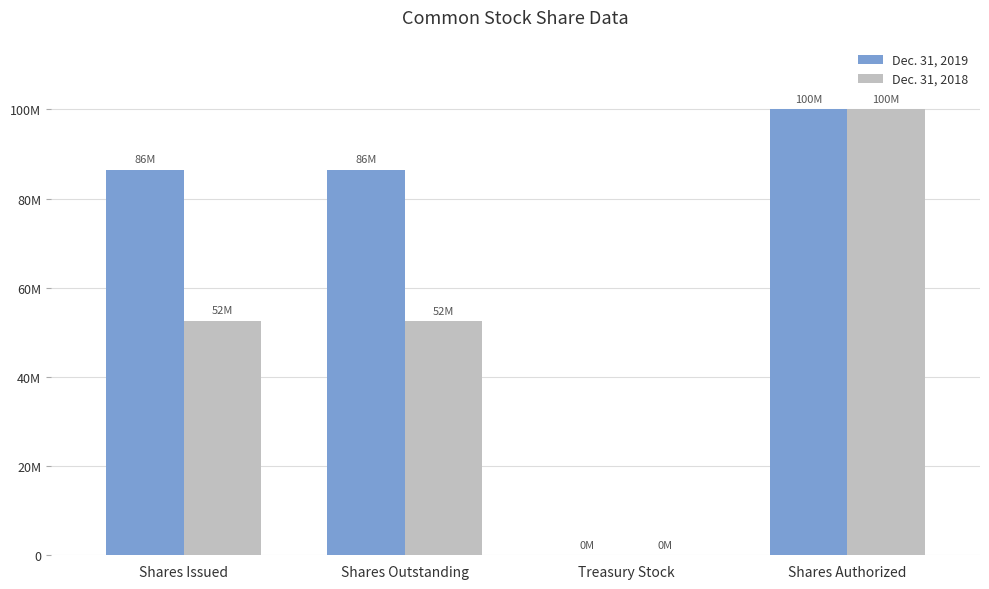

What is the total value across all series at Shares Authorized?

200000000